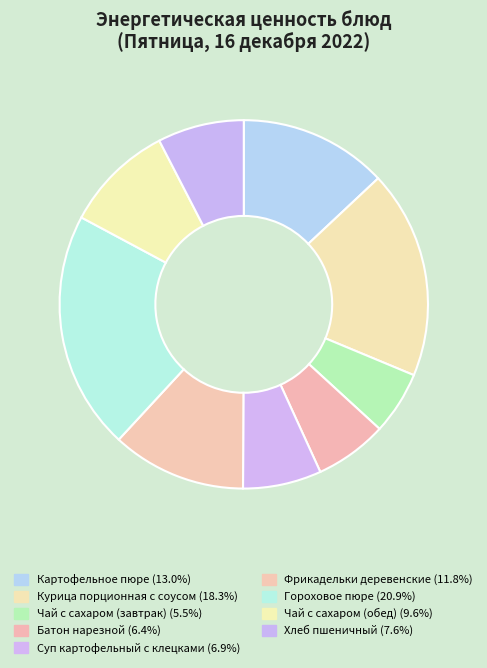

How many segments does this pie chart have?

9